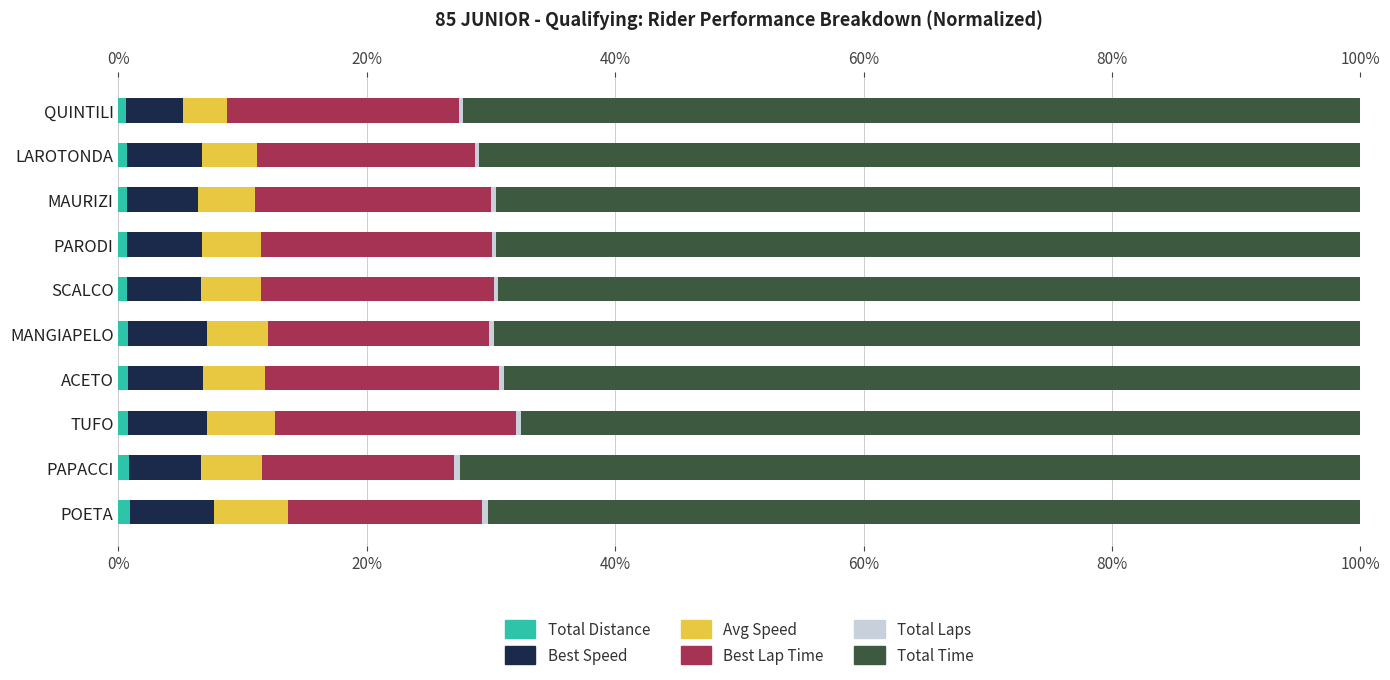

Between PAPACCI and ACETO, which series saw the biggest shift?

Total Time